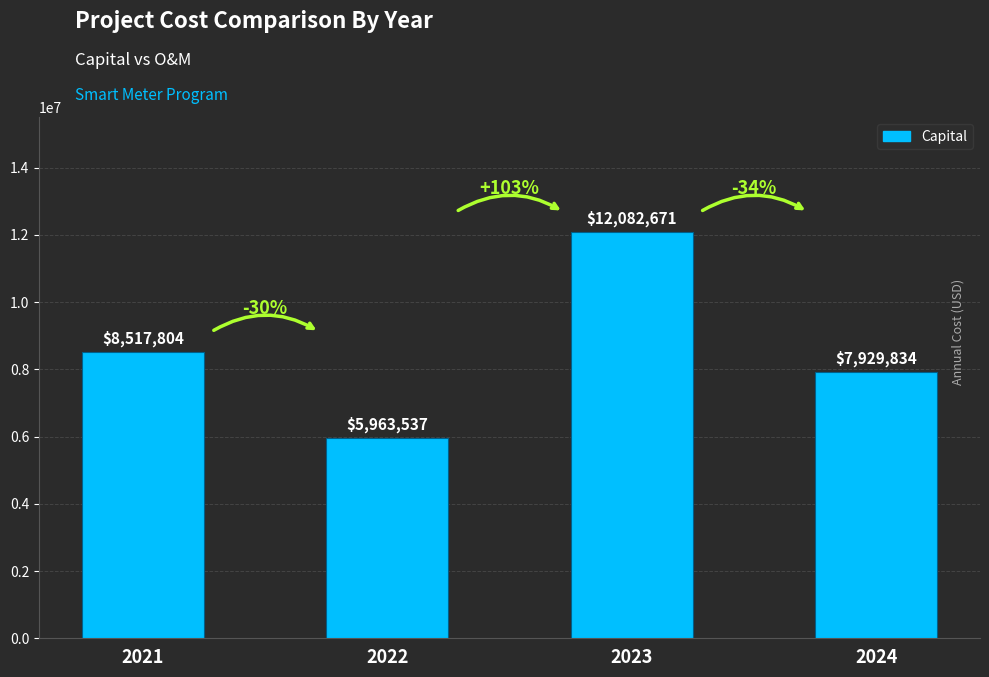

Are the bars grouped side by side (vs. stacked)?

No